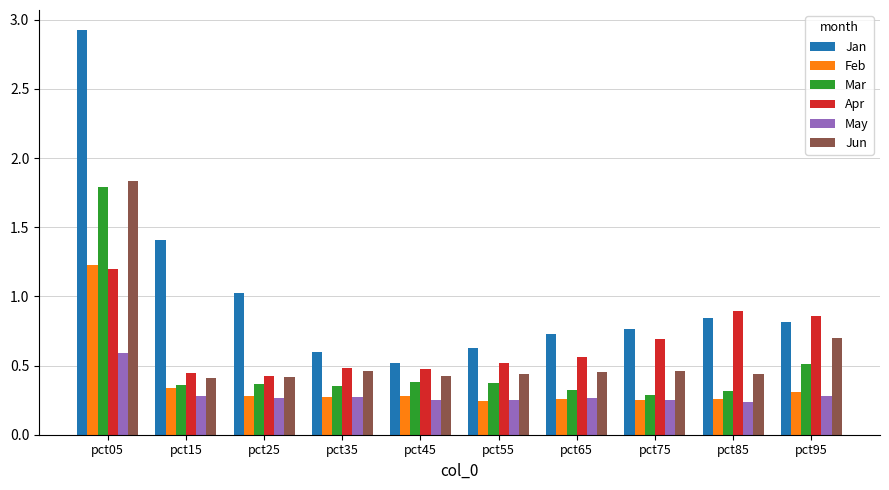

Which series has the widest spread of values?

Jan